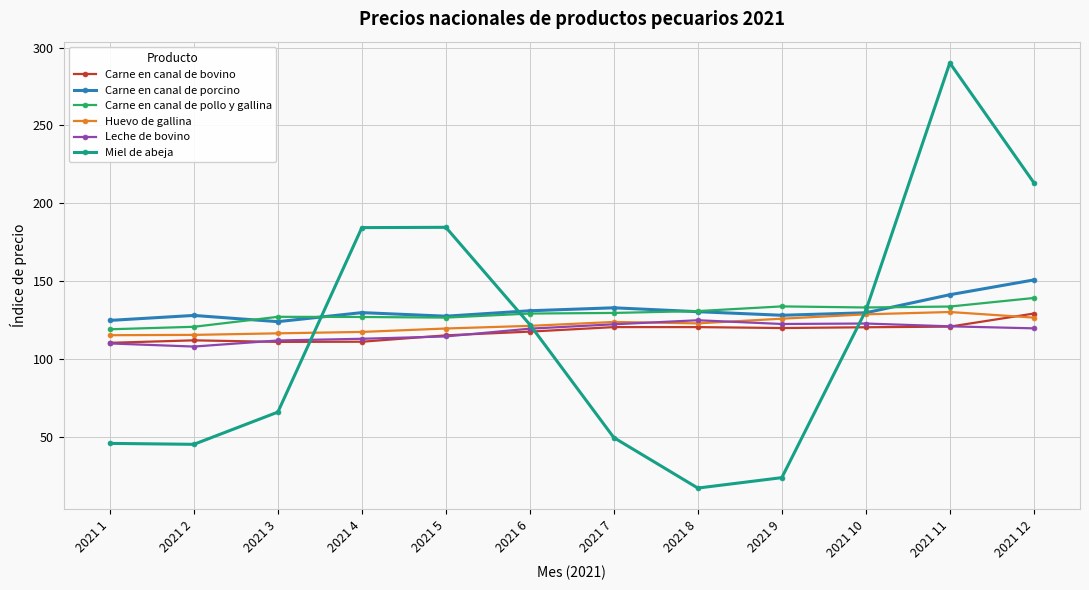

At which category is the sum across all series the highest?

2021 11